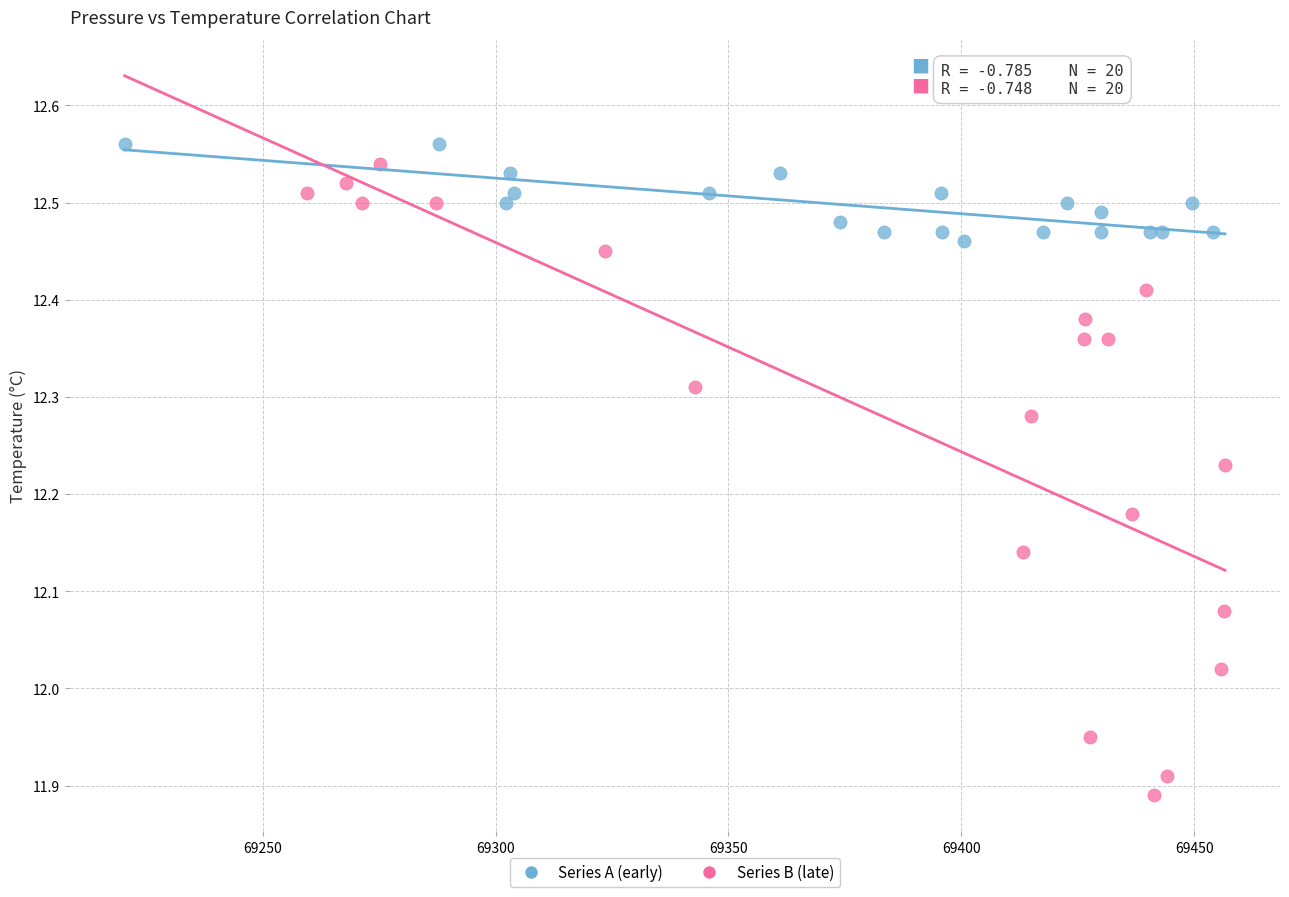

Which series reaches the maximum Y coordinate?

Series A (early)